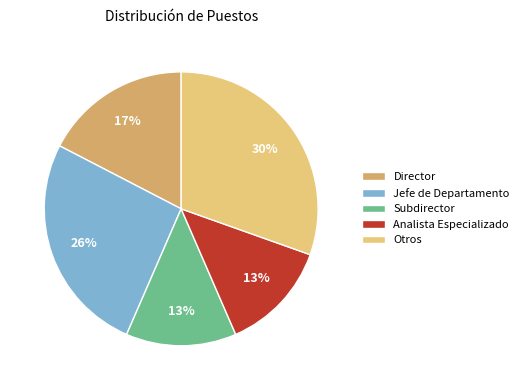

To the nearest percent, what percentage of the pie is Jefe de Departamento?

26%